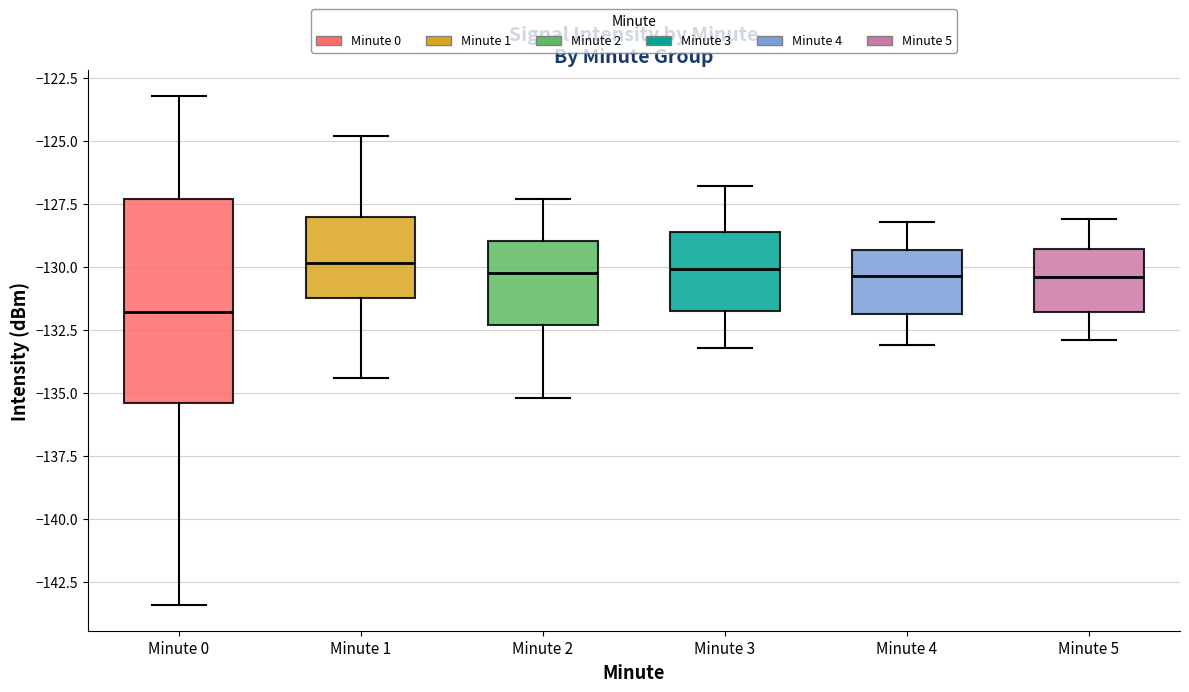

Comparing the boxes themselves (not the whiskers), which one is the tallest?

Minute 0